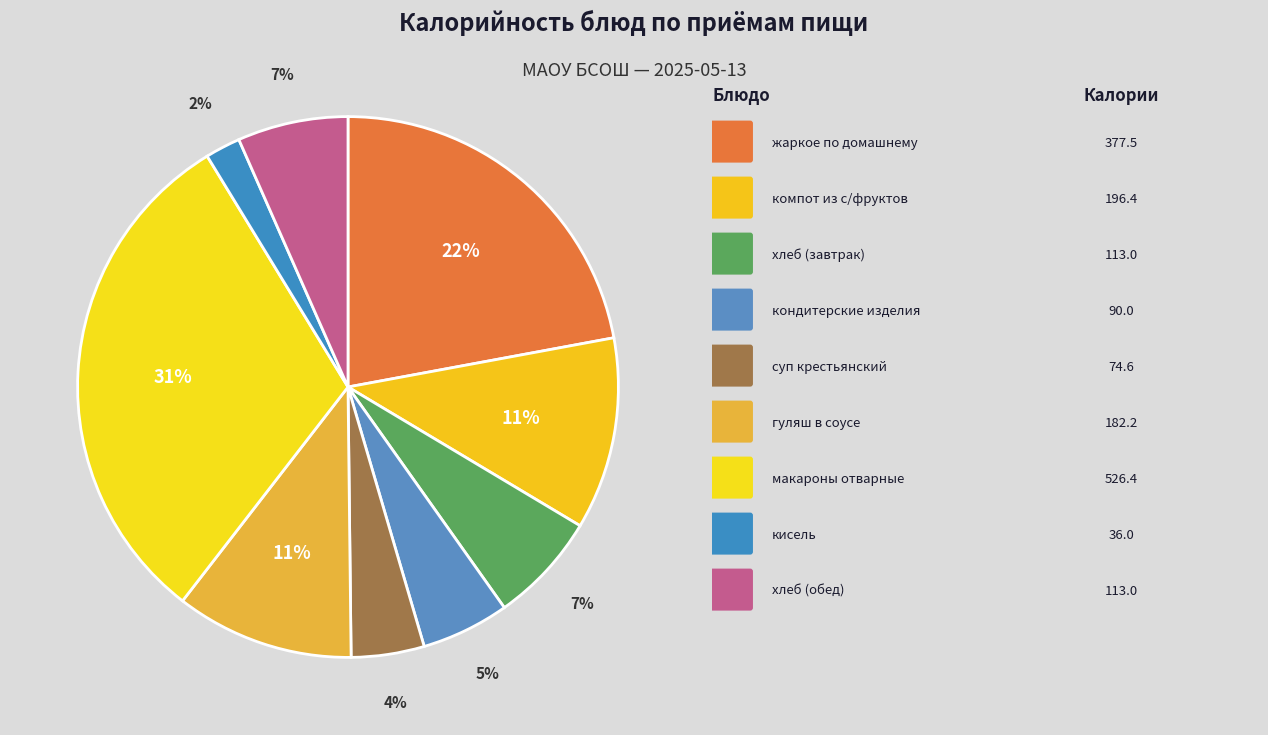

Count the number of slices in the pie.

9